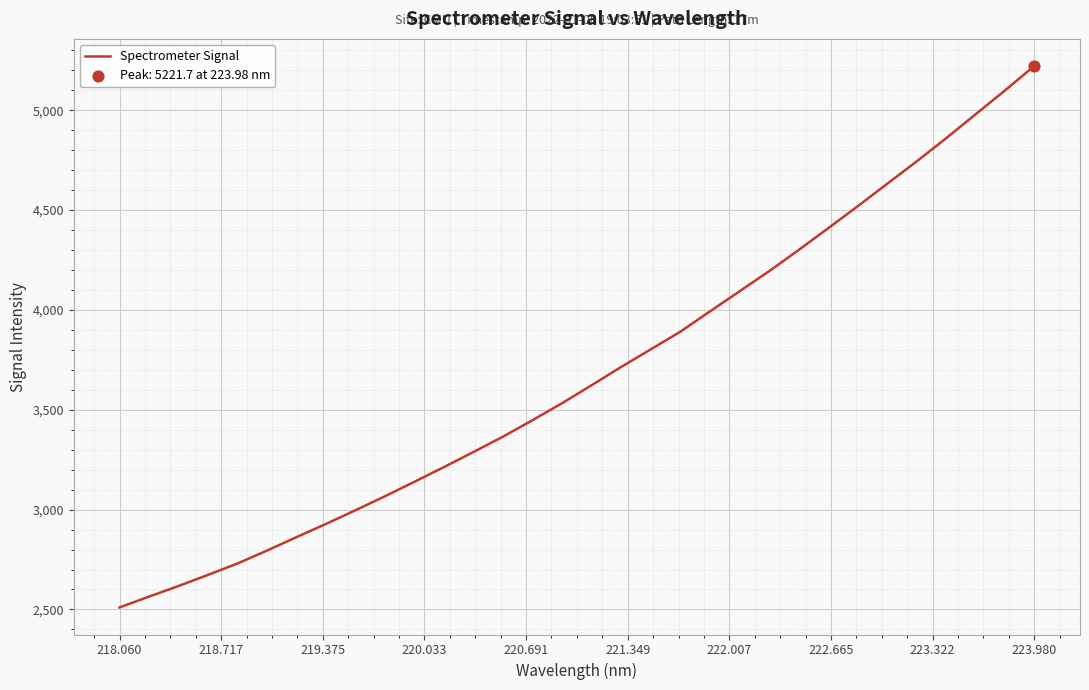

What is the difference between the maximum and minimum values?

2711.5